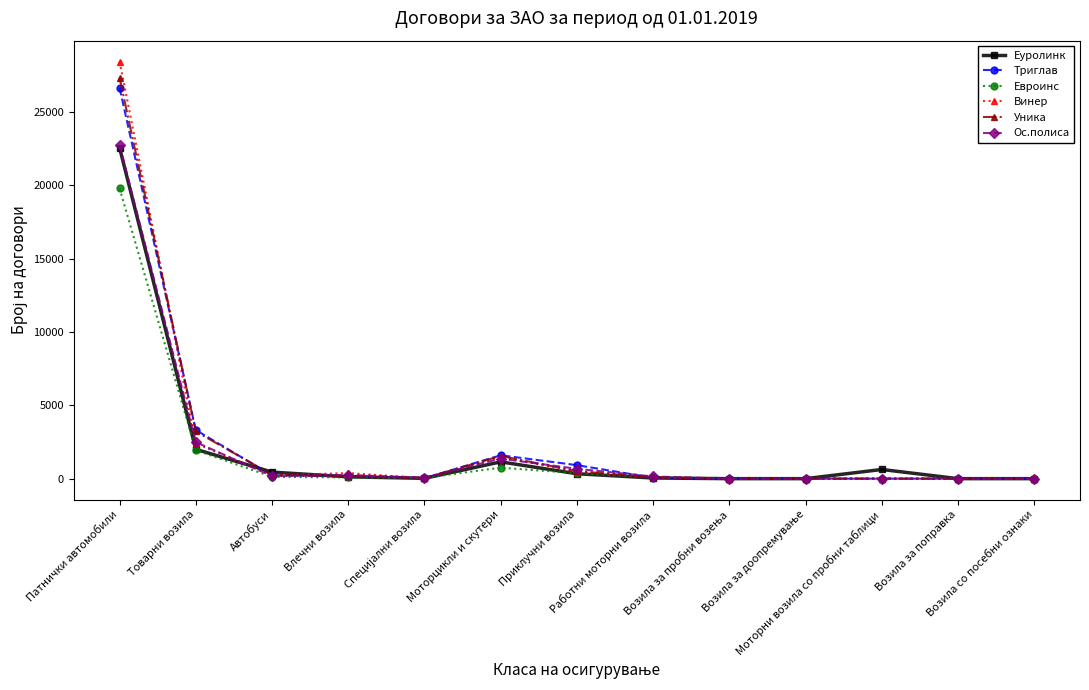

Which series has the widest spread of values?

Винер